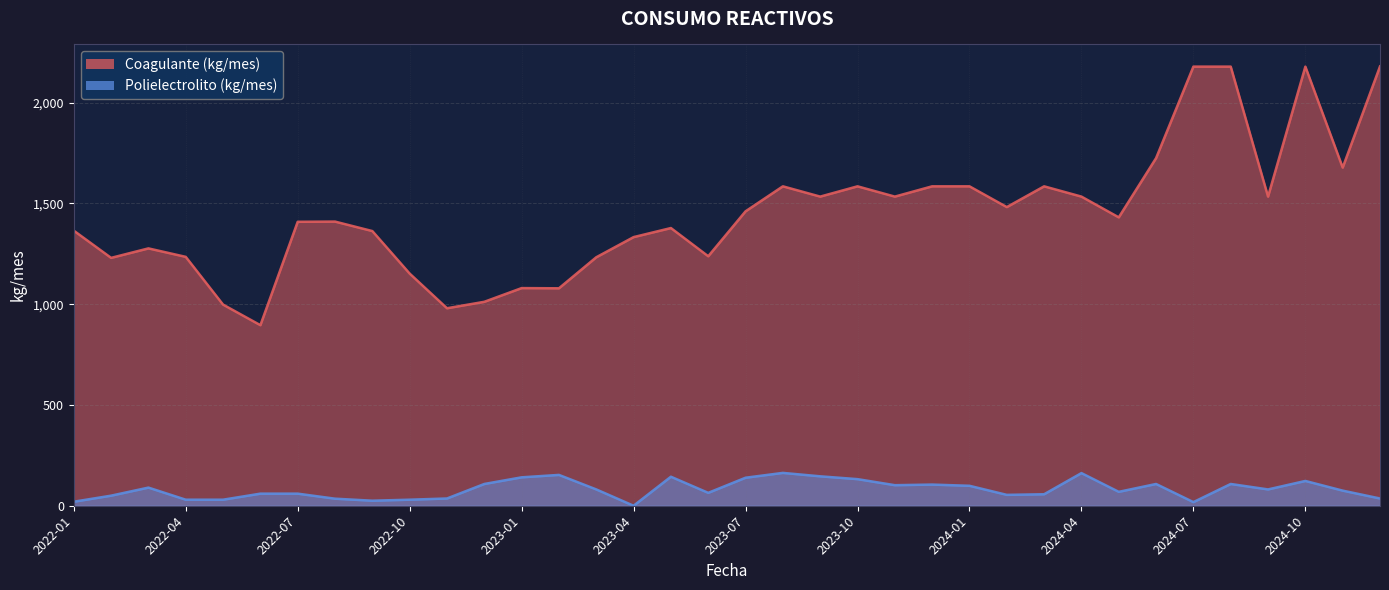

What is the difference between the highest and lowest values at 2023-02?

926